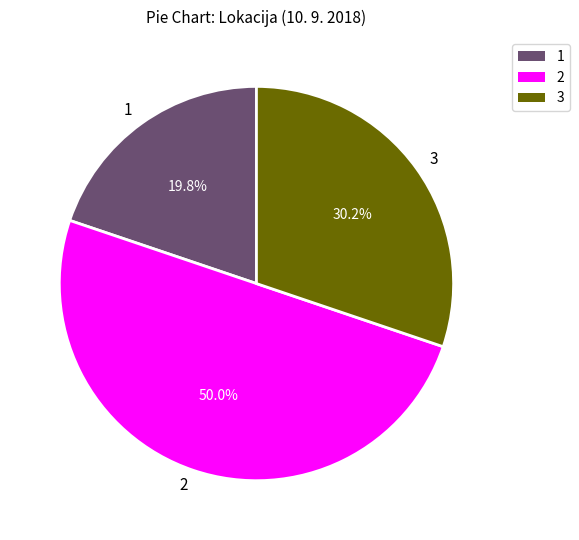

Does 3 represent more than half of the total?

No